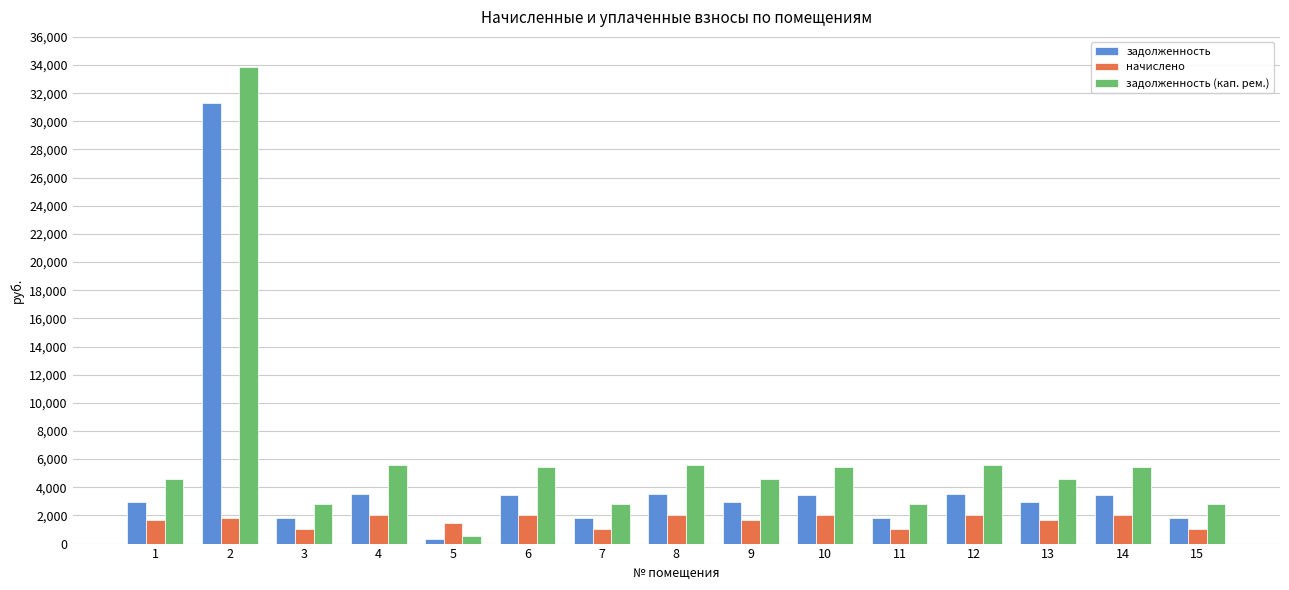

Count the number of categories in the chart.

15